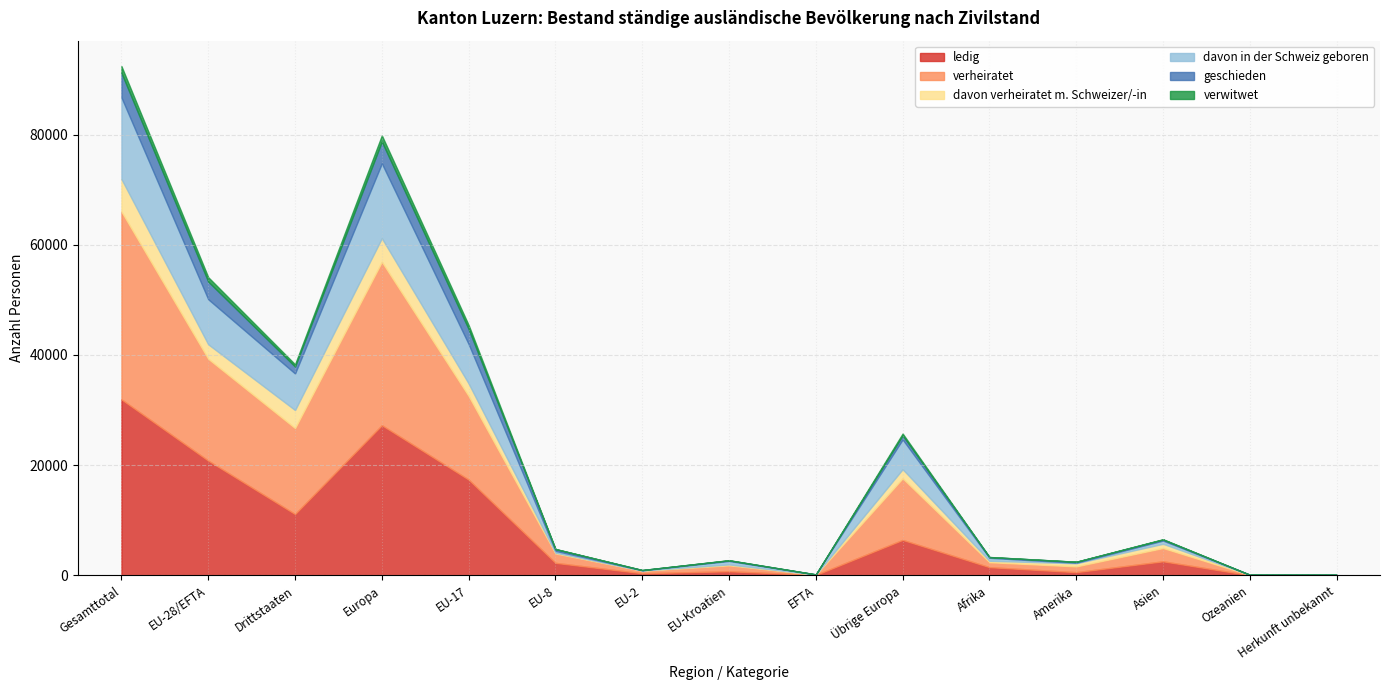

Where is the first local maximum for geschieden?

Europa